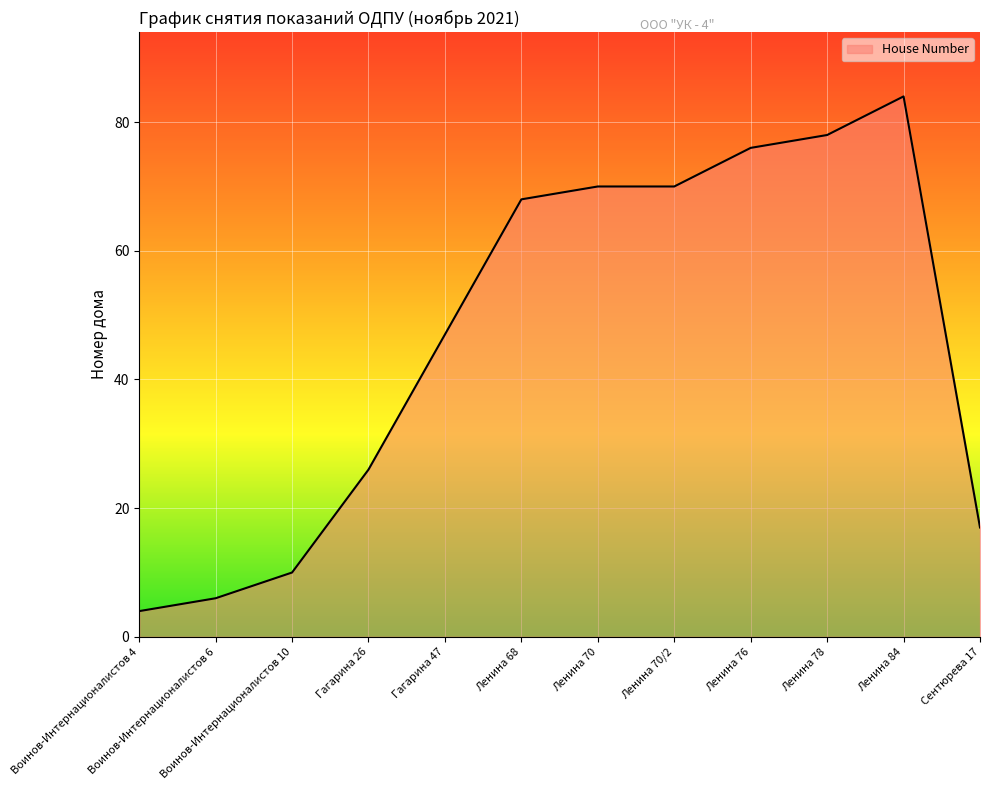

What is the difference between the maximum and minimum values?

80